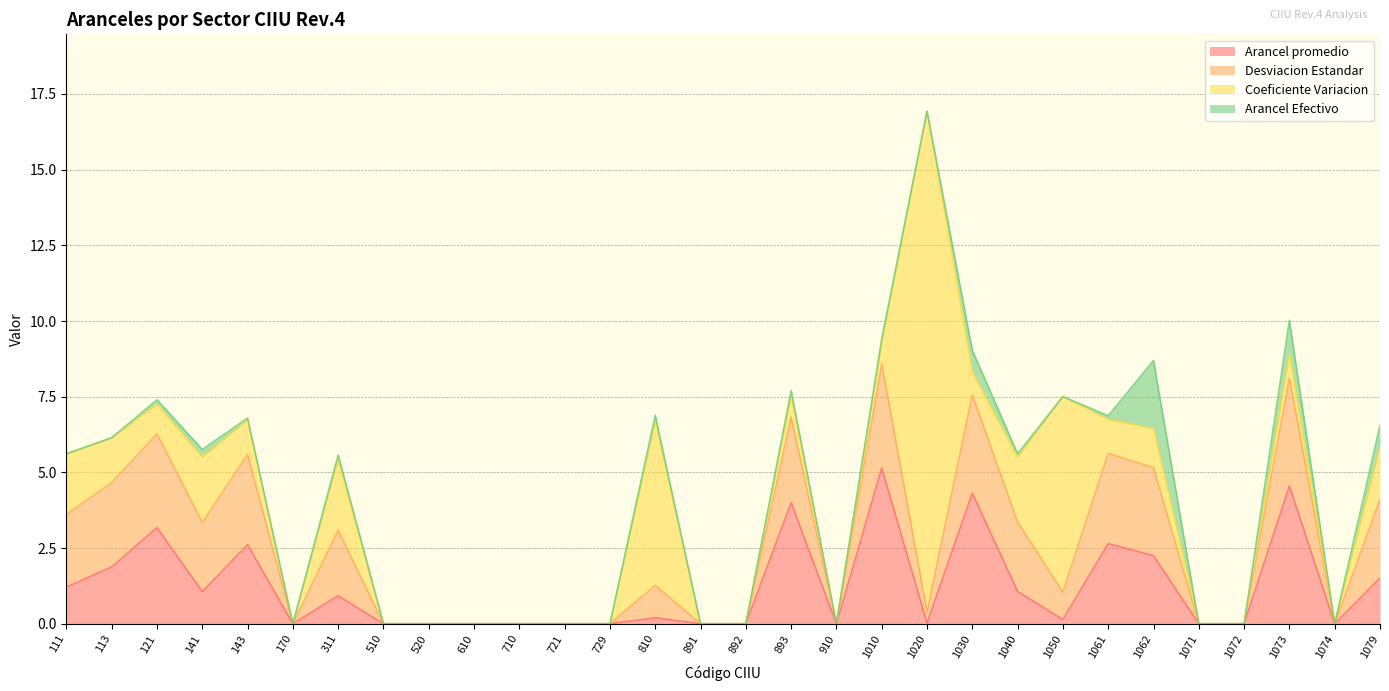

What value does the Arancel Efectivo series have at 1073?

1.1